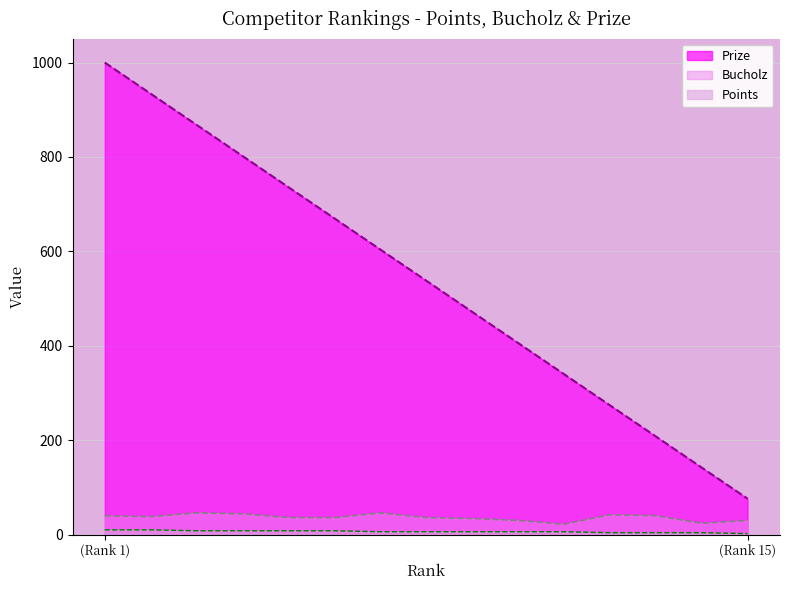

Reading left to right, transcribe all the data shown in this chart.

Prize: 1000	934	868	802	736	670	604	538	472	406	340	274	208	142	76
Bucholz: 40	38	46	44	36	36	46	36	34	30	22	42	40	24	30
Points: 10	10	8	8	8	8	6	6	6	6	6	4	4	4	2